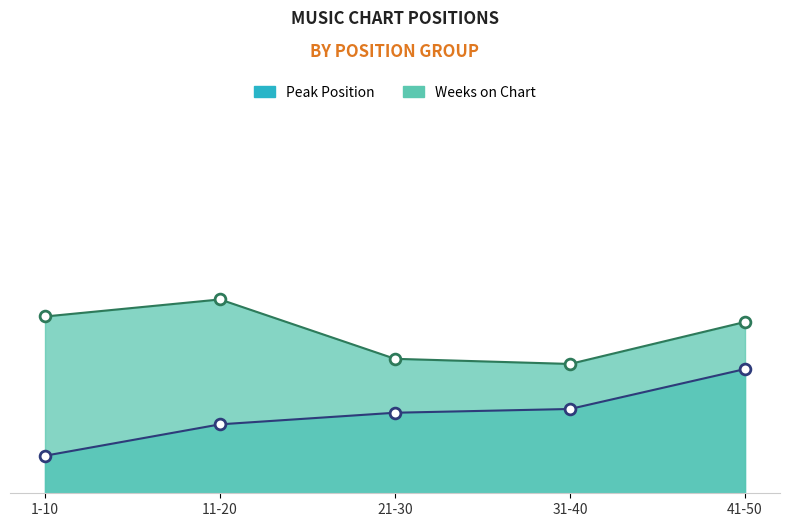

Which series contains the highest Y value?

Weeks on Chart